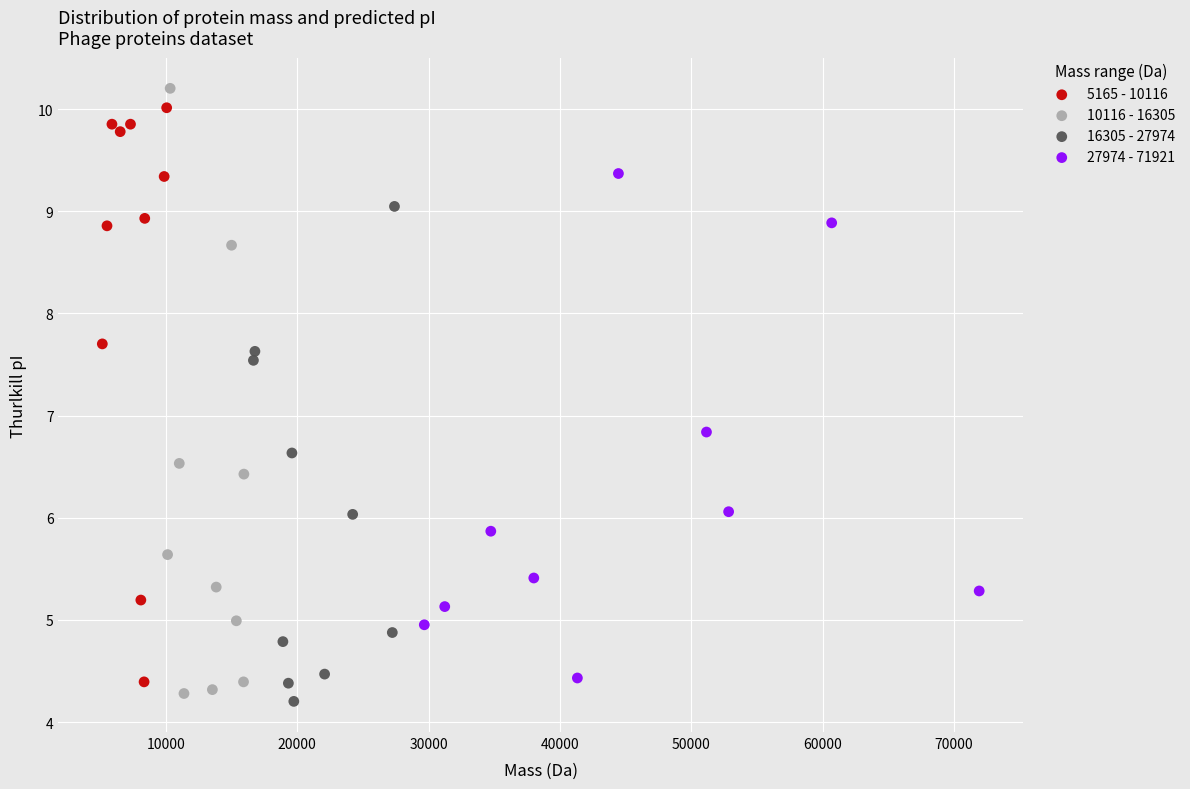

What are all the series names shown in the legend?

5165 - 10116, 10116 - 16305, 16305 - 27974, 27974 - 71921